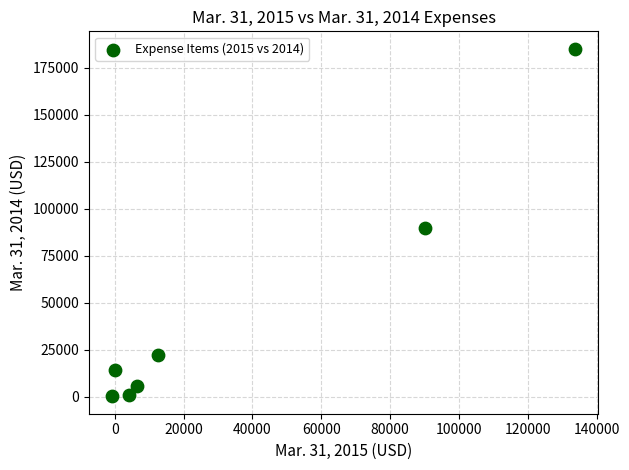

What is the average X value?

35143